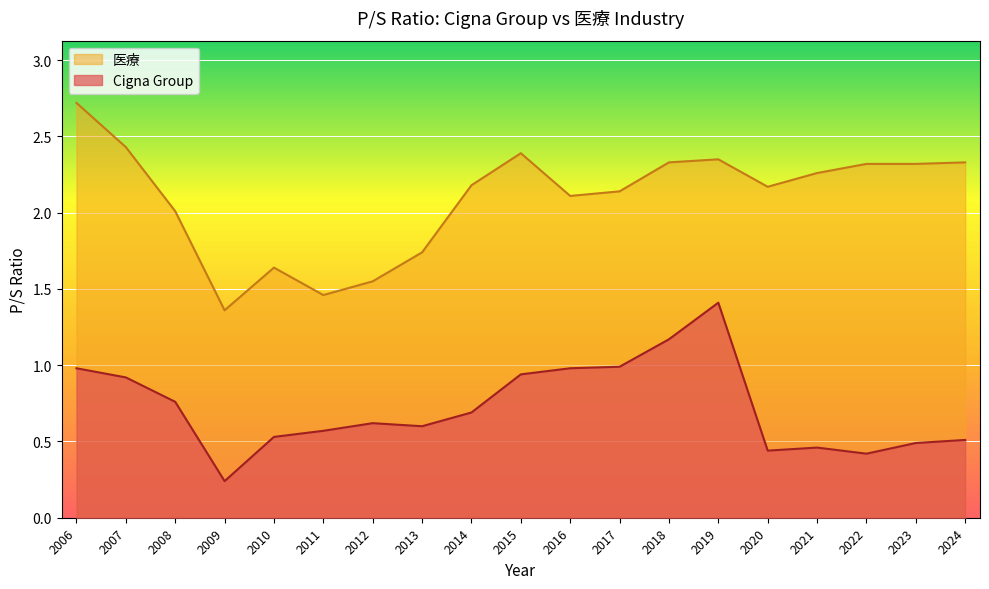

The Cigna Group series shows 0.6 at 2019. True or false?

False